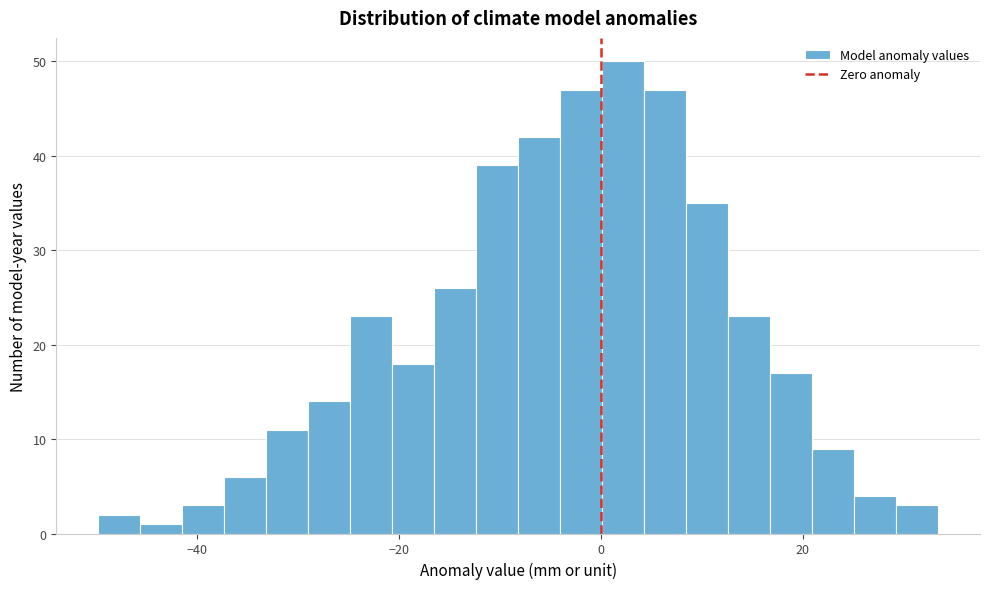

Around what value on the x-axis is the tallest bar? Give the approximate position of its centre, as read against the axis.

2